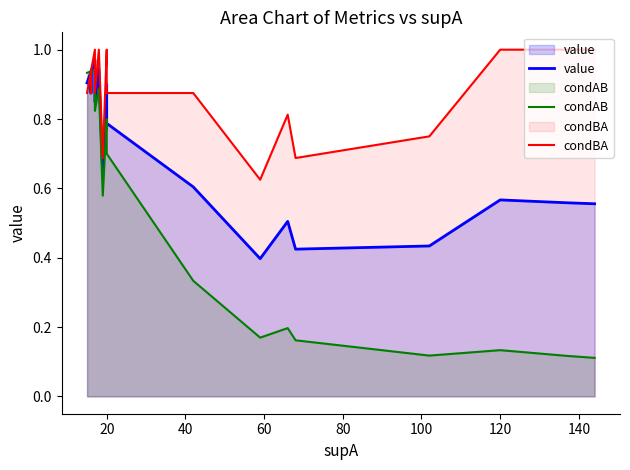

True or false: condAB and condBA cross at least once.

False